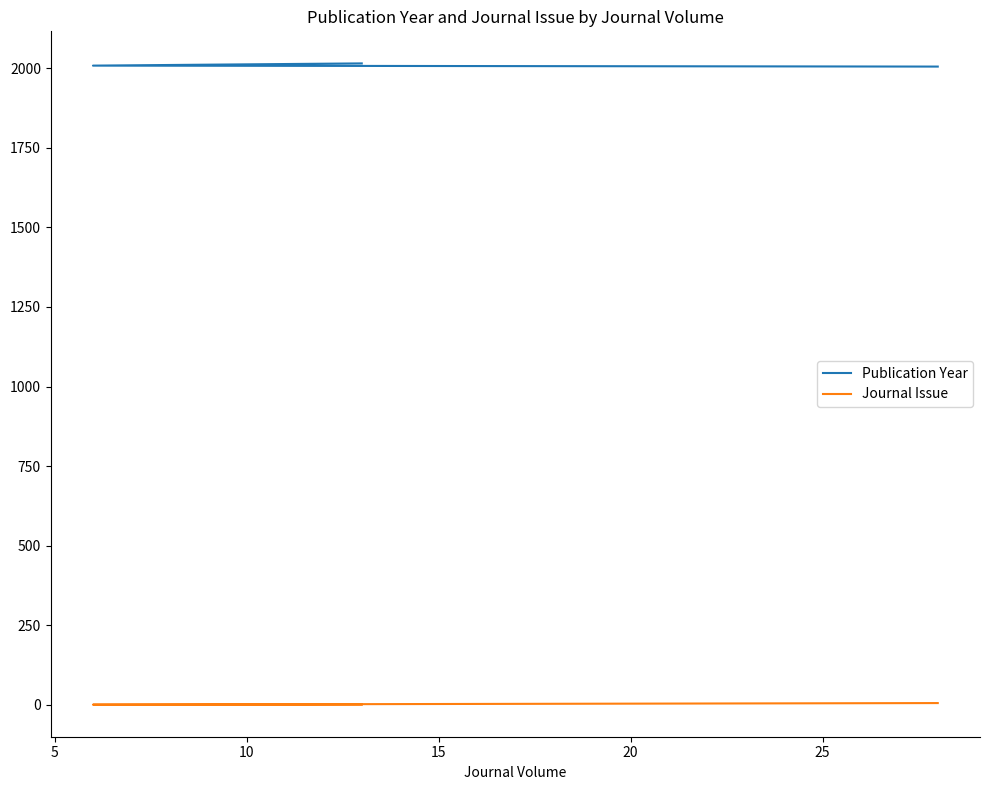

What is the difference between the maximum and minimum values in the Journal Issue series?

5